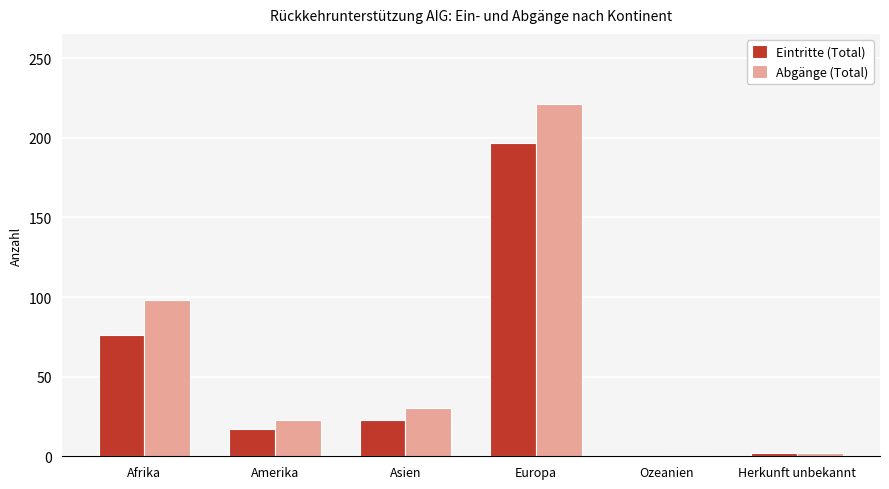

Is the value of Eintritte (Total) at Europa greater than the value of Abgänge (Total) at Ozeanien?

Yes